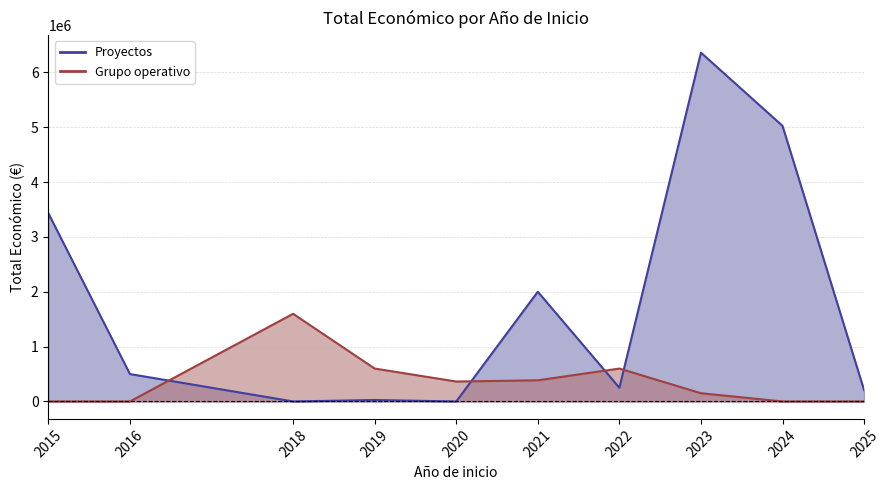

Which category has the highest value across all series?

2023